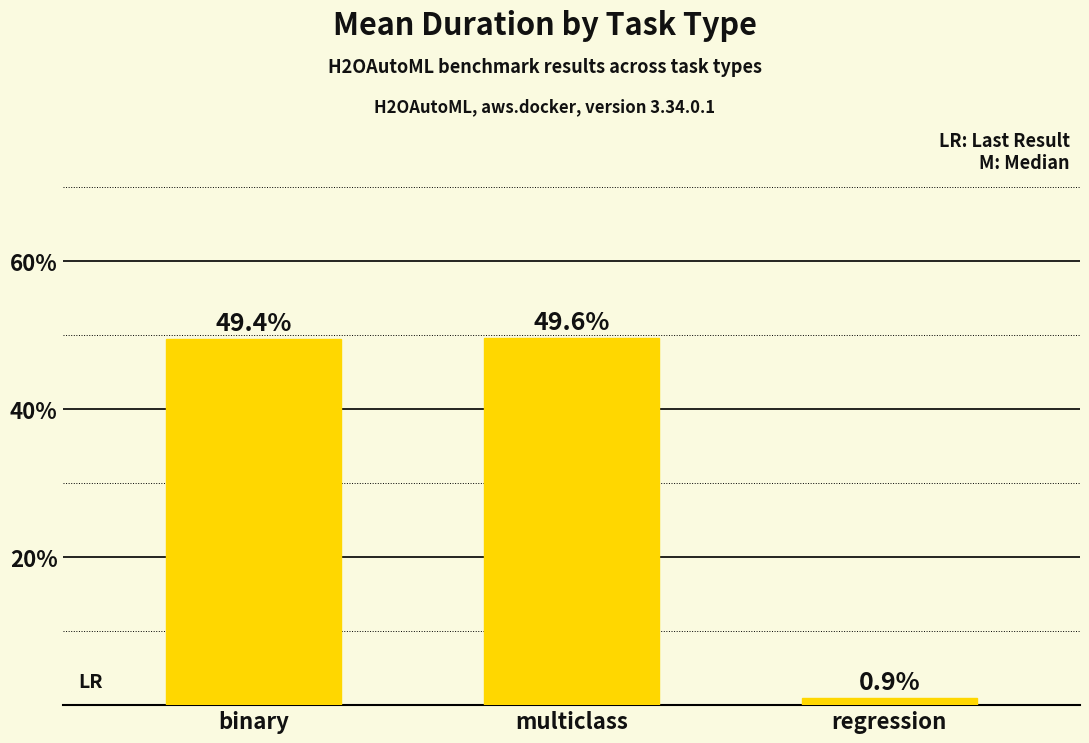

Count the number of categories in the chart.

3